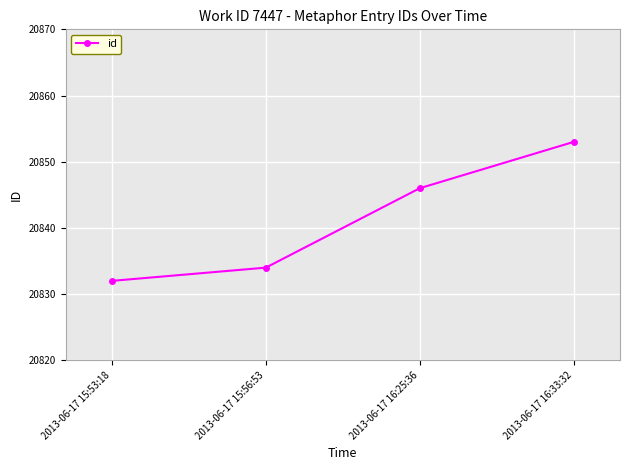

Reading left to right, transcribe all the data shown in this chart.

2013-06-17 15:53:18=20832	2013-06-17 15:56:53=20834	2013-06-17 16:25:36=20846	2013-06-17 16:33:32=20853